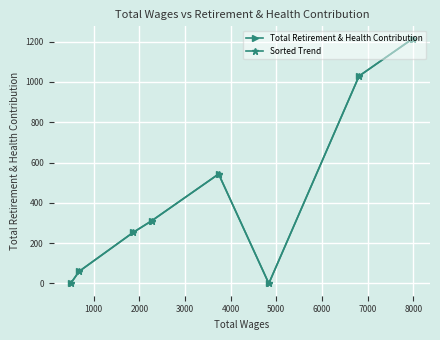

What is the difference between the maximum and minimum values in the Sorted Trend series?

1215